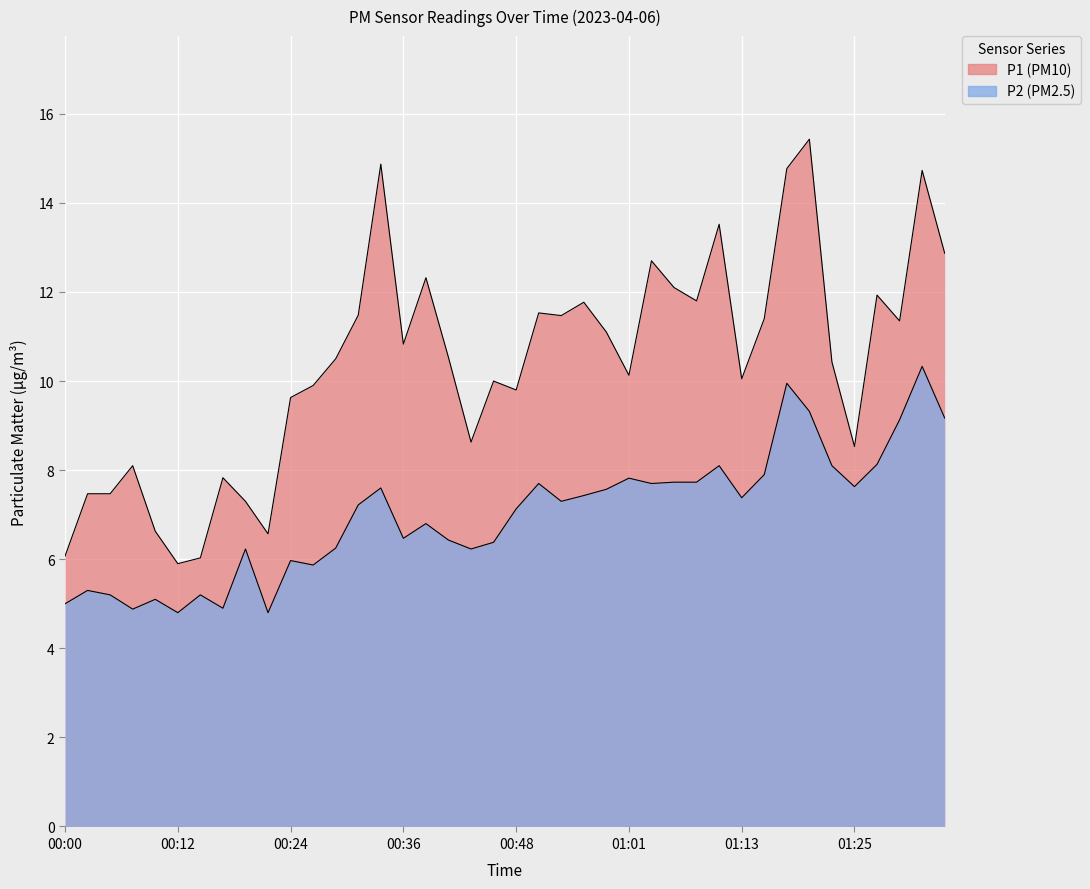

Rank the series at 00:22 from lowest to highest value.

P2, P1